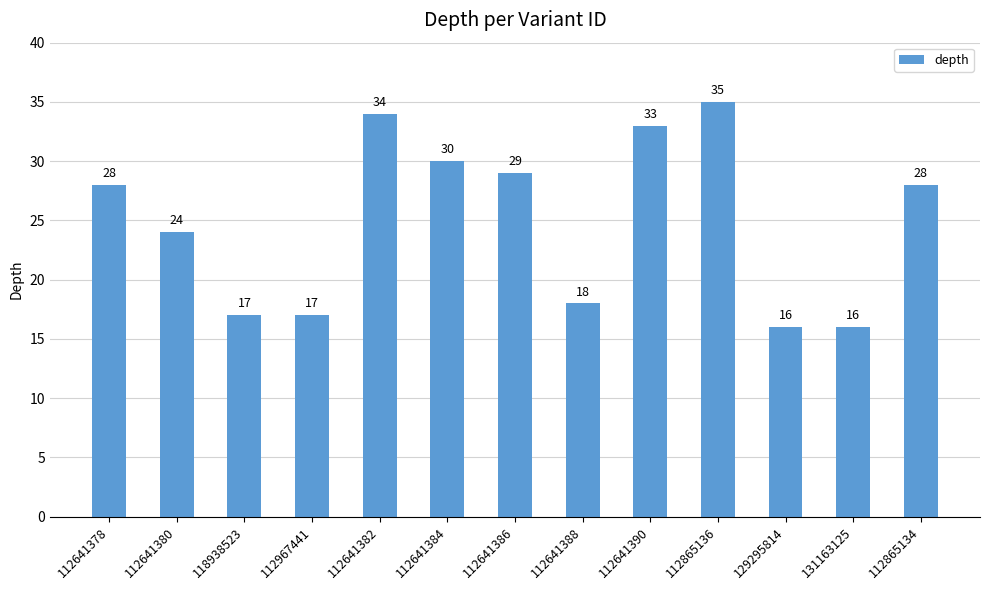

What is the sum of all values?

325